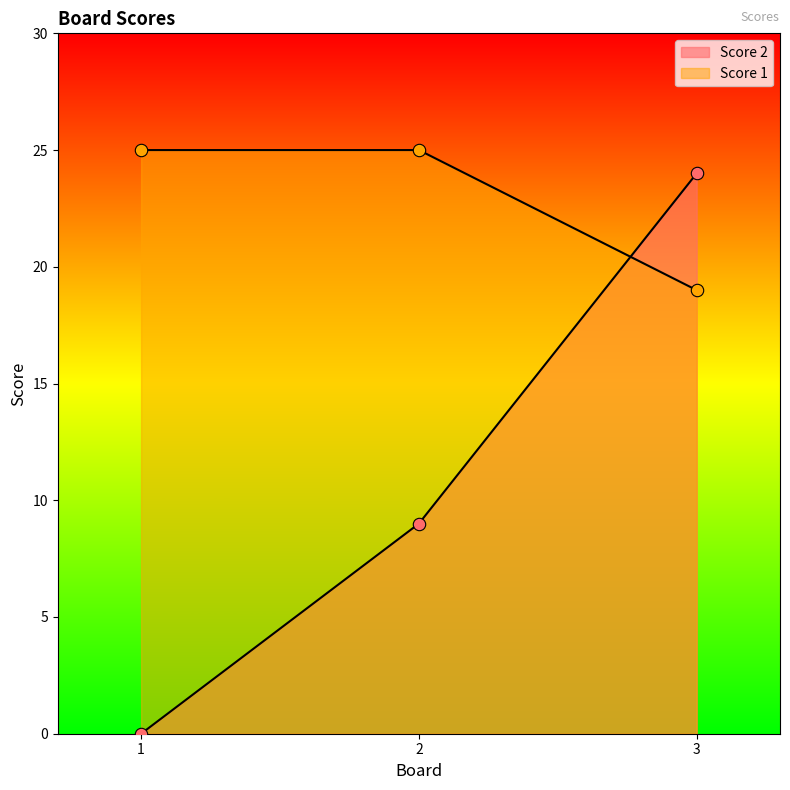

Which series has the largest total across all categories?

Score 1